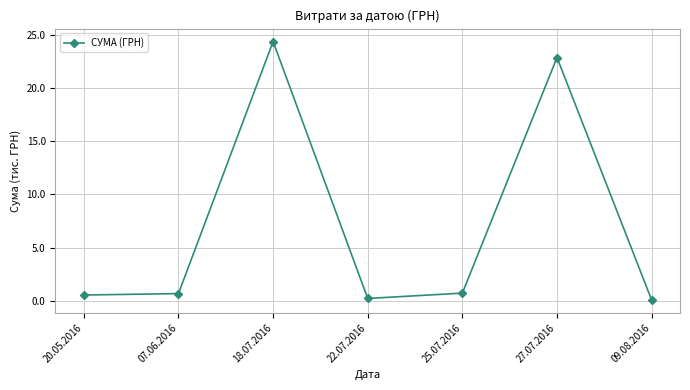

What is the smallest value displayed?

0.1